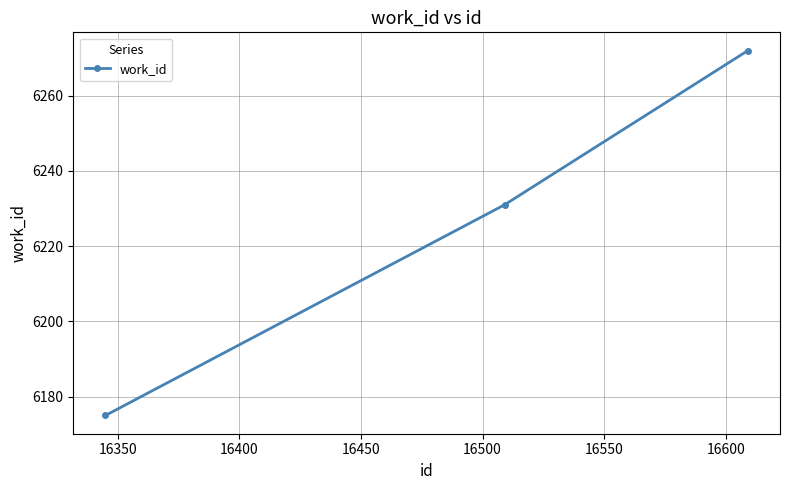

How many data points are less than 6231?

1